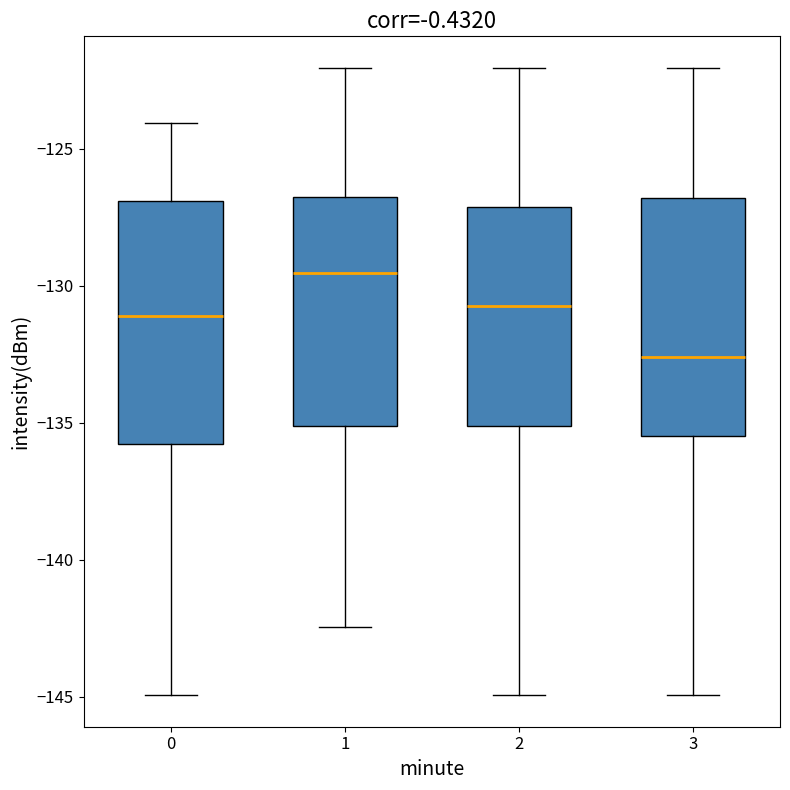

Reading left to right, transcribe this box plot: for each box, give where its median line is, the range the box spans, and where its two whiskers end, as read against the y-axis. The values are not printed on the chart, so give them approximately, as read against the axis.

0: median -131.0, box -136.0 to -127.0, whiskers -145.0 to -124.0
1: median -129.5, box -135.0 to -127.0, whiskers -142.5 to -122.0
2: median -130.5, box -135.0 to -127.0, whiskers -145.0 to -122.0
3: median -132.5, box -135.5 to -127.0, whiskers -145.0 to -122.0